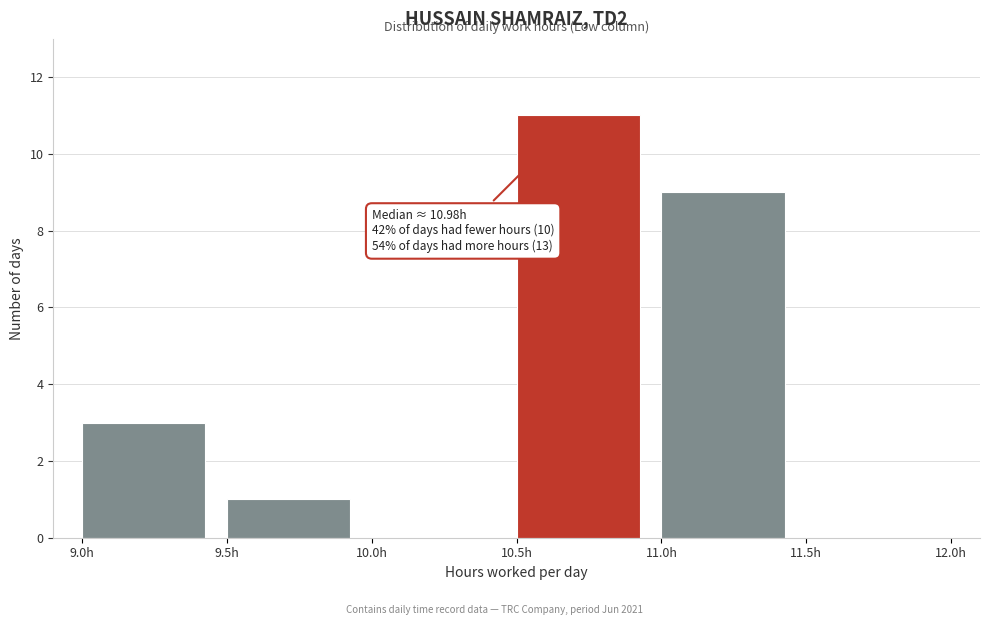

Which range on the x-axis has the tallest bar?

10.5 to 11.0